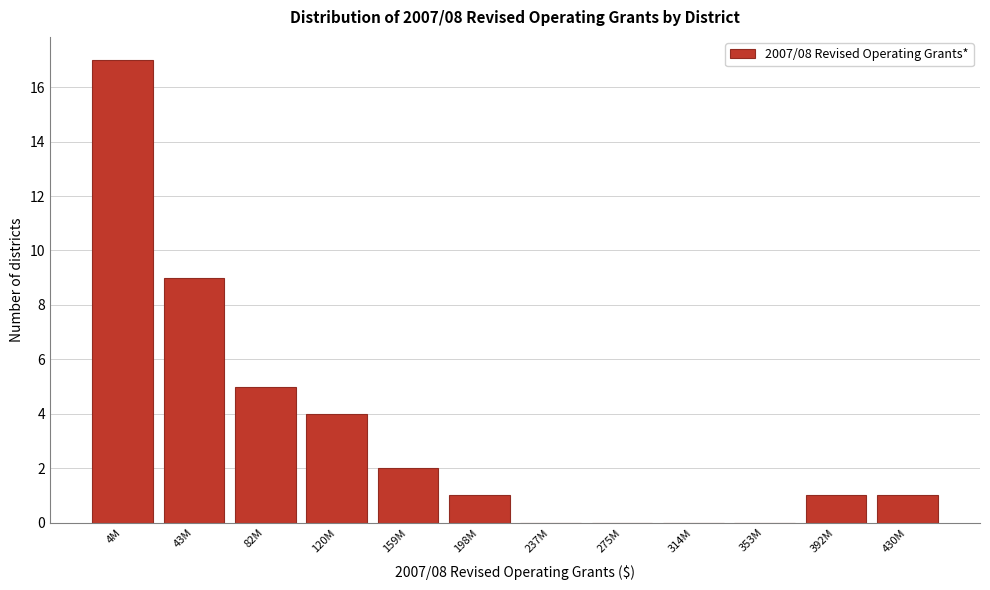

Reading right to left, transcribe all the data shown in this chart.

430M=1	392M=1	353M=0	314M=0	275M=0	237M=0	198M=1	159M=2	120M=4	82M=5	43M=9	4M=17